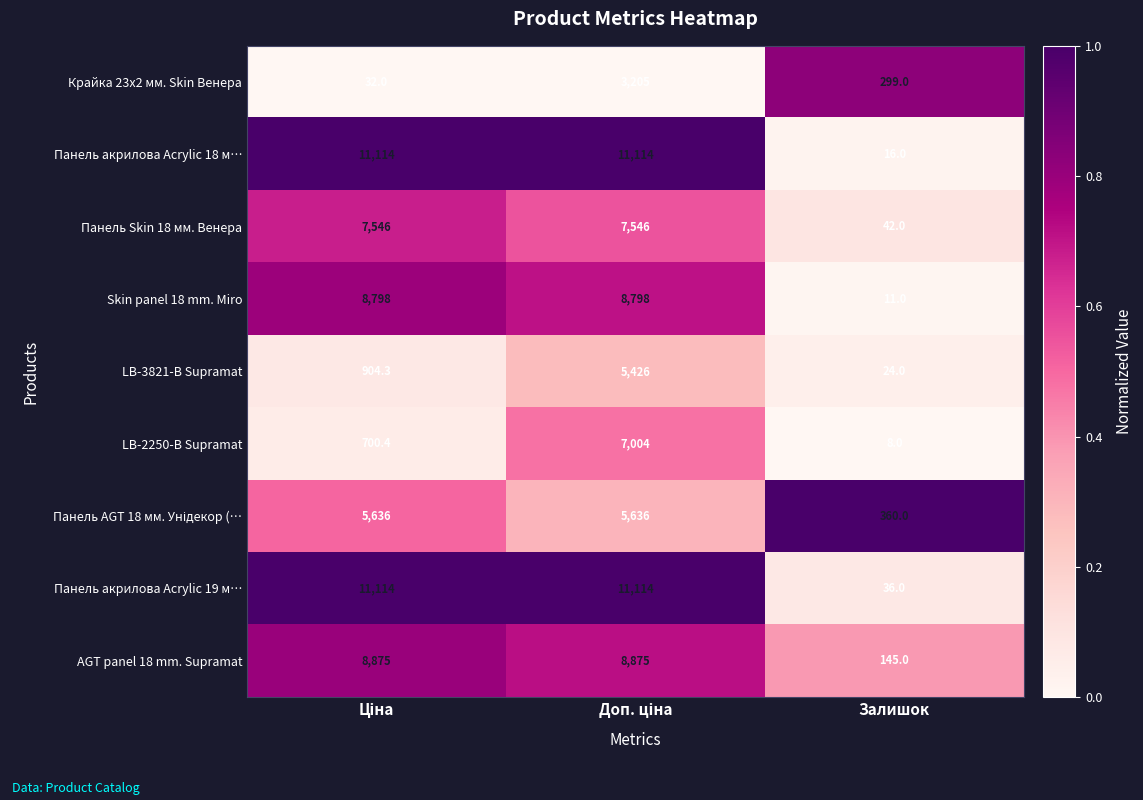

What is the smallest value displayed?

8.0